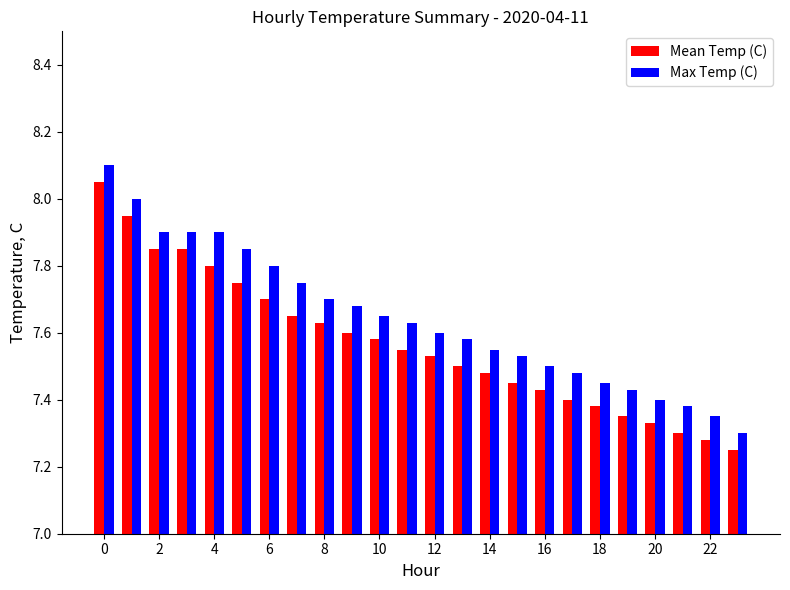

At how many categories does at least one series exceed 7?

24